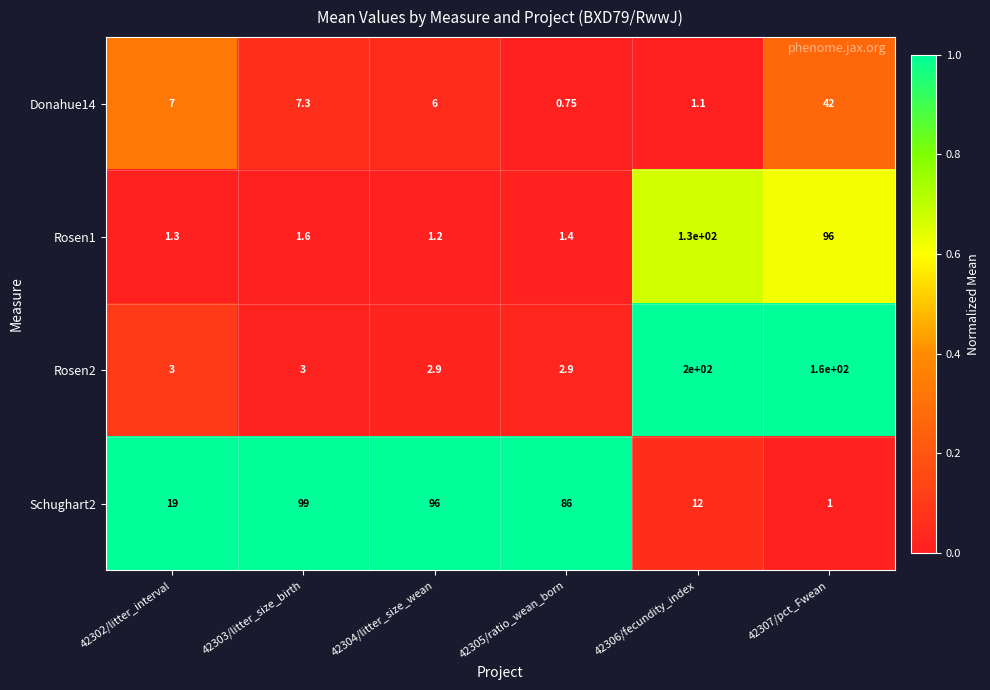

At which category is the sum across all series the highest?

42306/fecundity_index